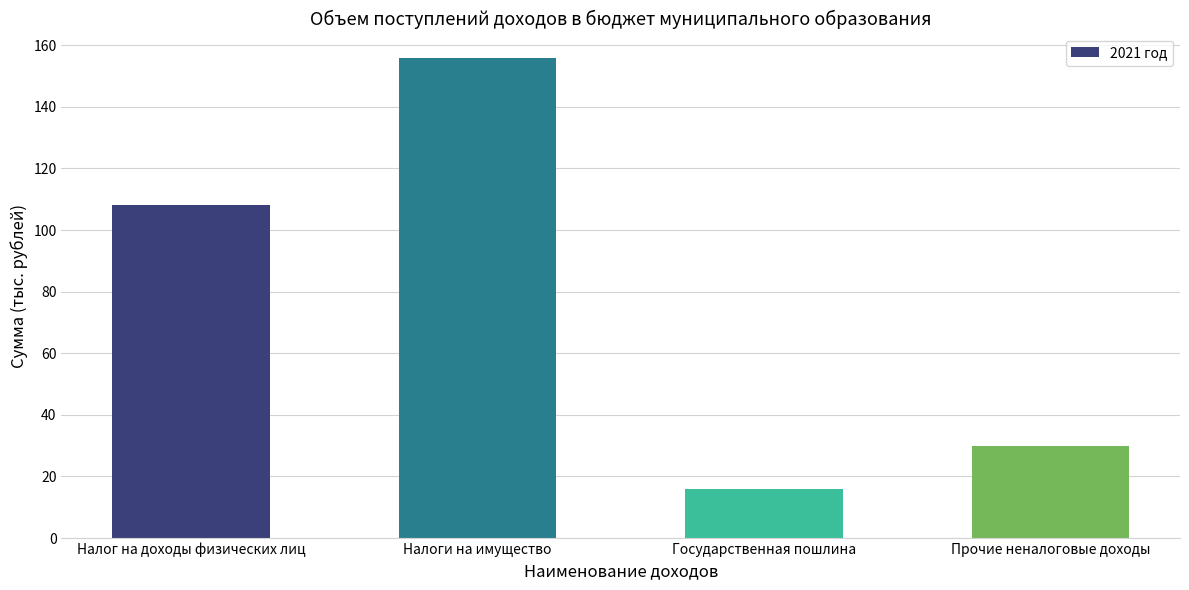

What position from the left is Государственная пошлина?

3